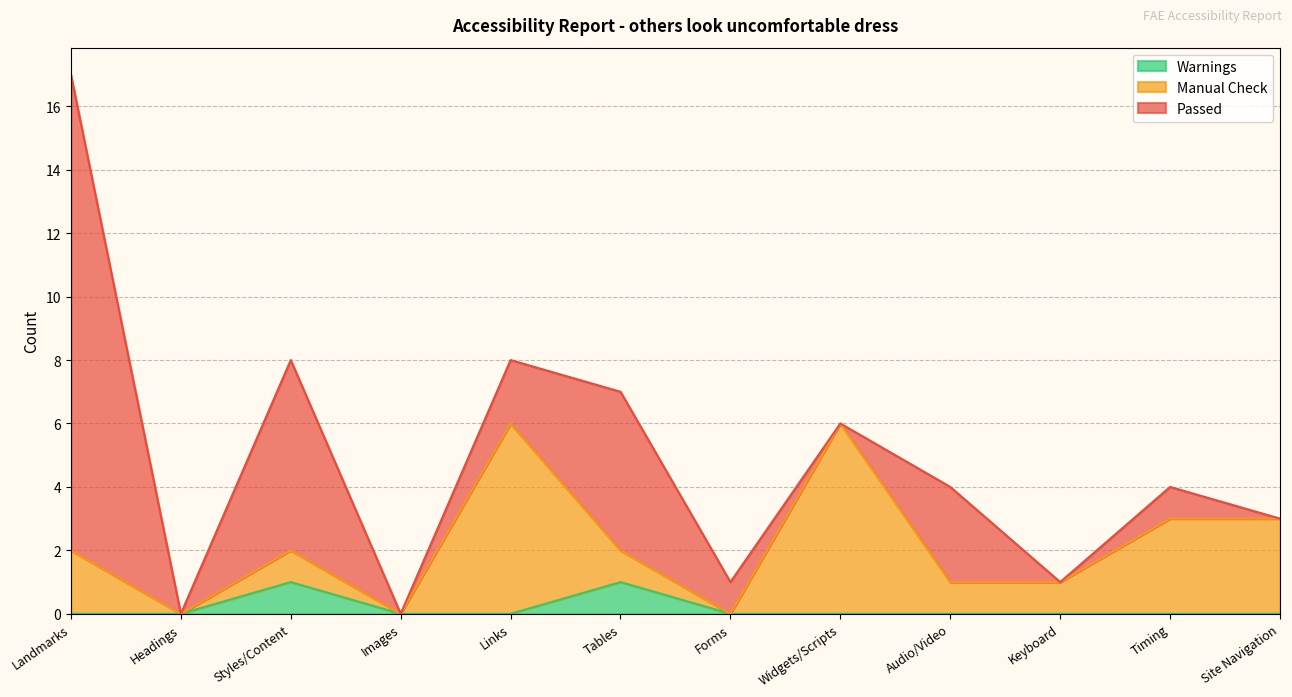

True or false: Passed has a value of 2 at Timing.

False